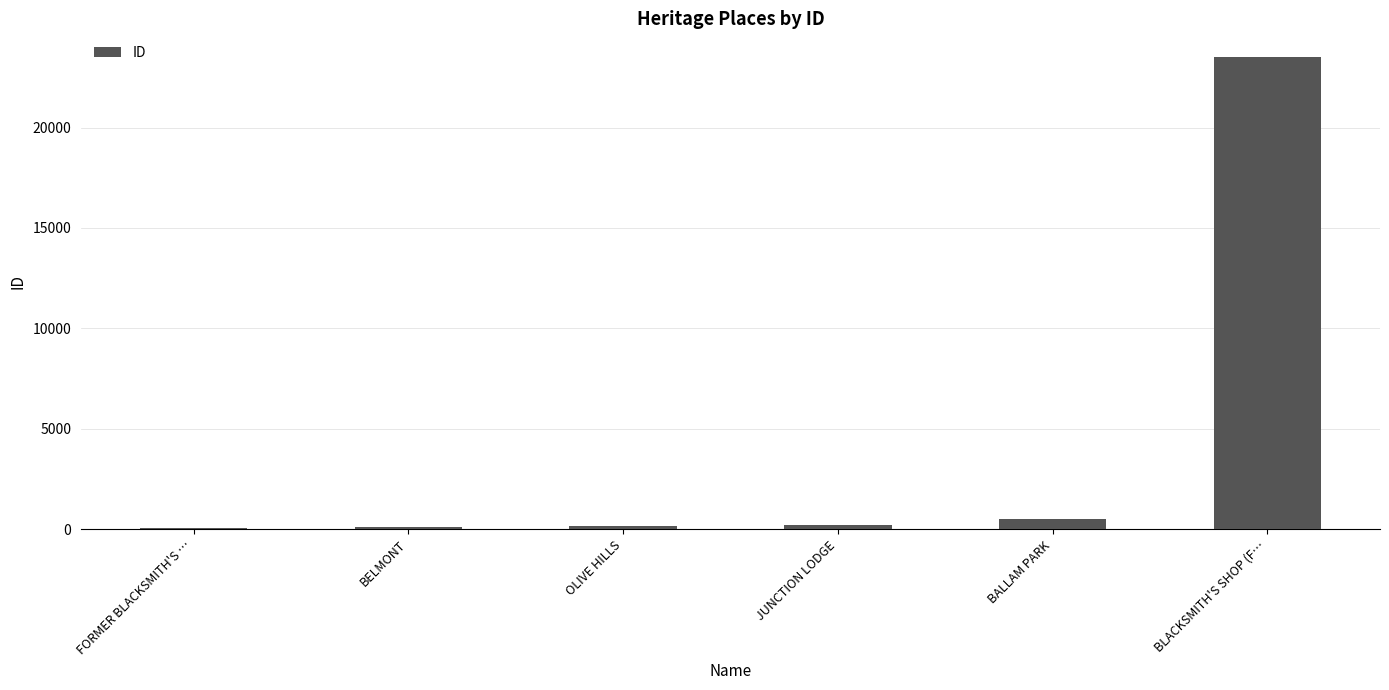

At which category does the chart reach its peak across all series?

BLACKSMITH'S SHOP (F…